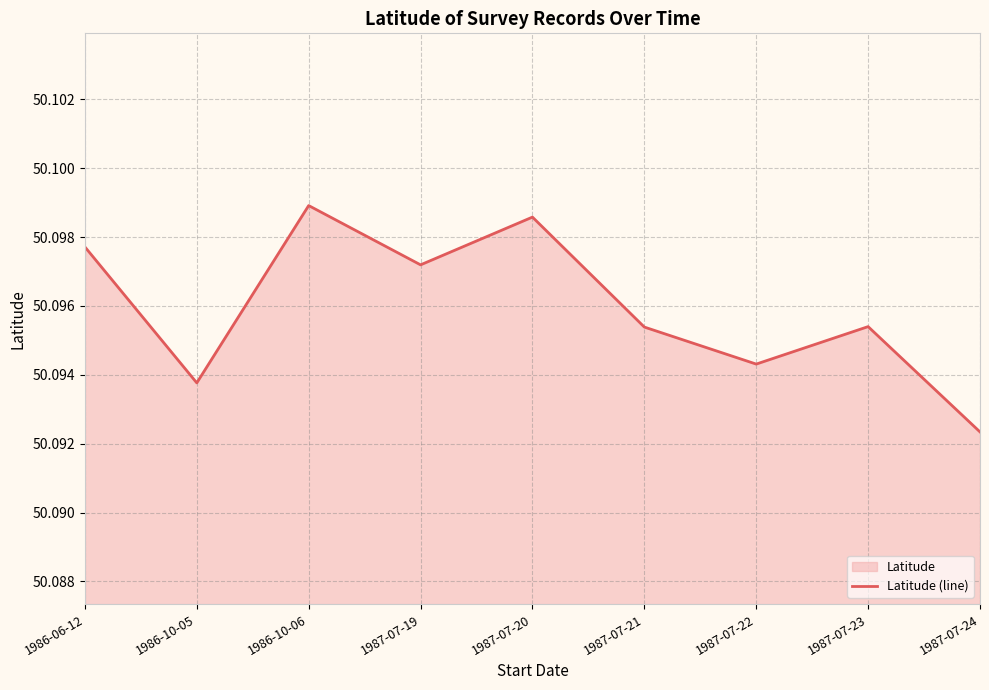

What is the maximum value shown in the chart?

50.1